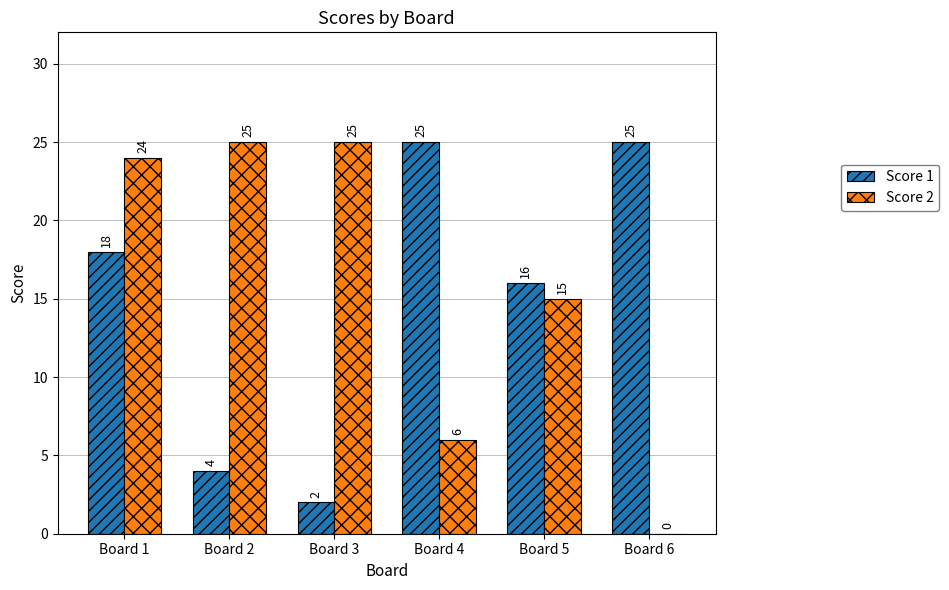

Is the value of Score 2 at Board 5 greater than the value of Score 1 at Board 6?

No